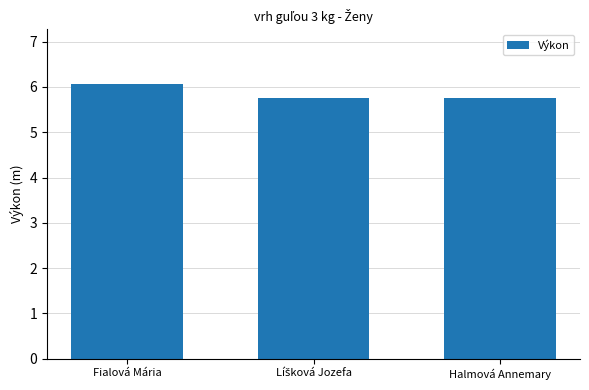

What is the maximum value shown in the chart?

6.1